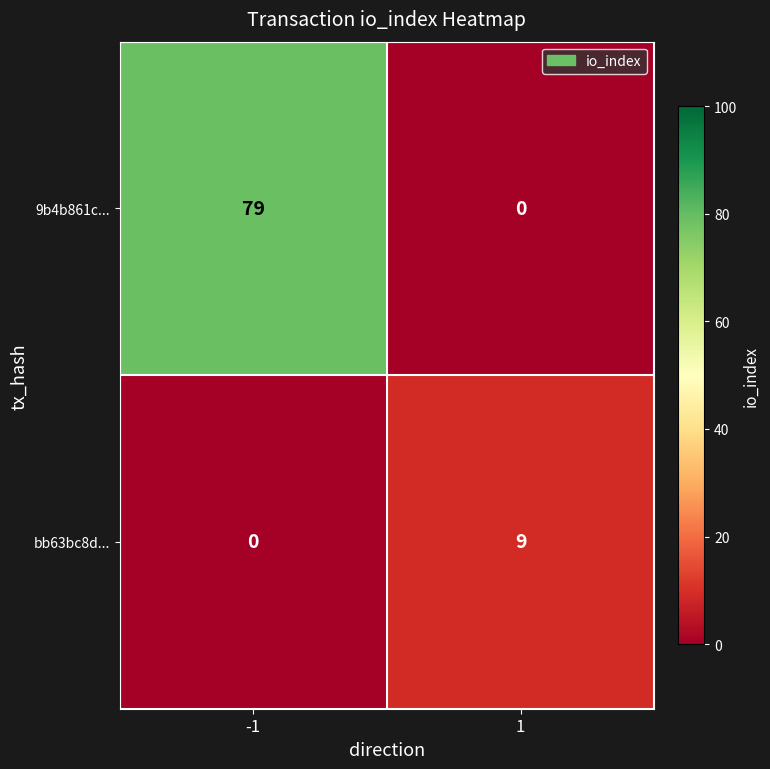

What is the sum of all bb63bc8d... values?

9